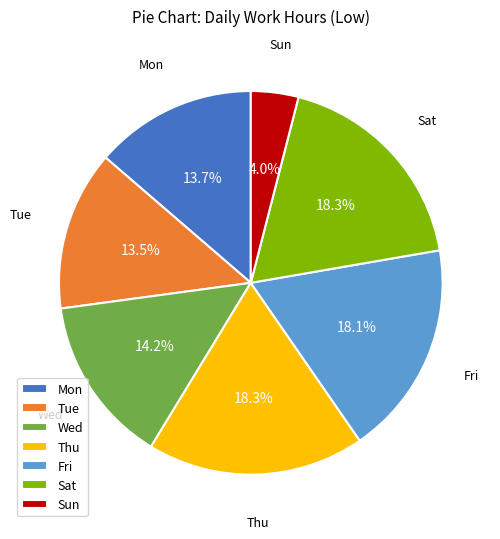

Is there any slice that represents more than half of the pie?

No